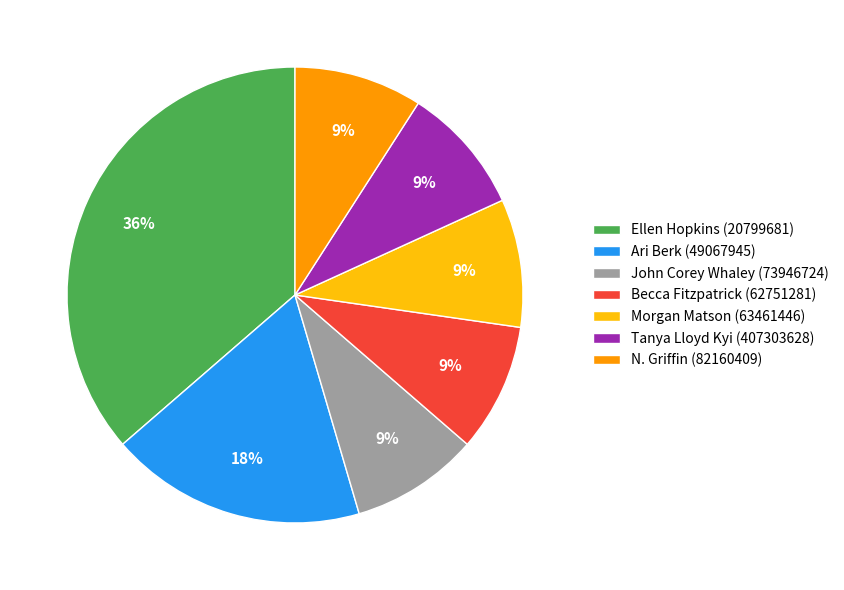

Approximately how many times larger is the value at Becca Fitzpatrick (62751281) compared to John Corey Whaley (73946724)?

1.0